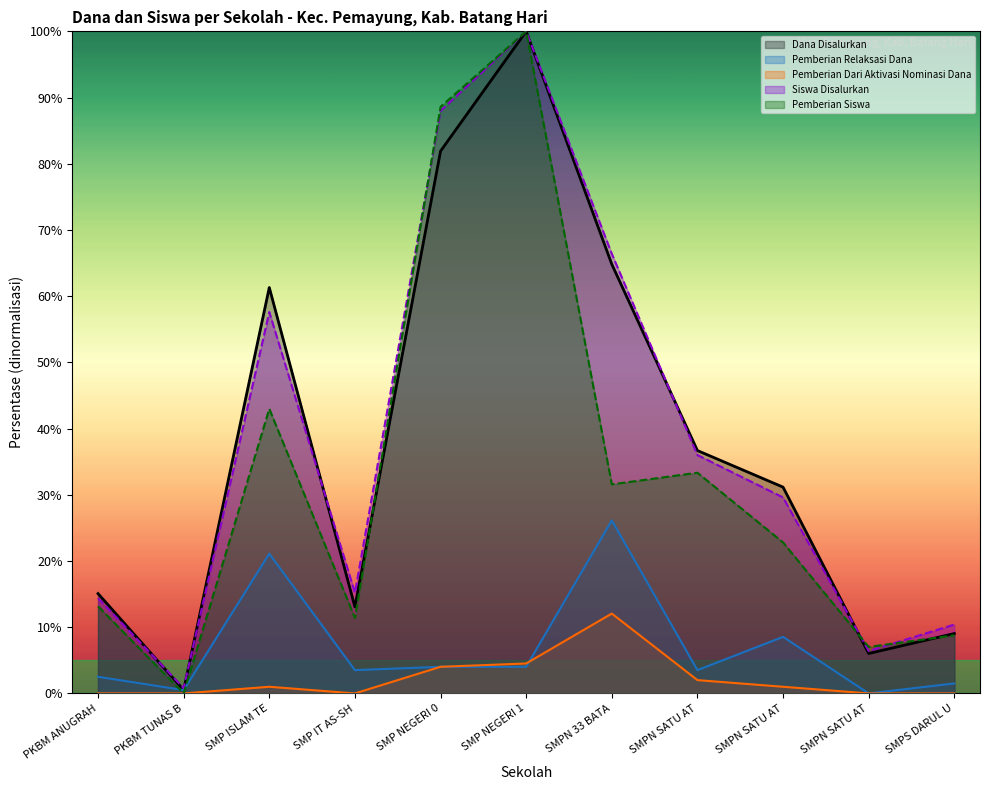

Reading right to left, list all the values displayed in this chart.

Dana Disalurkan: 9.0	6.0	31.2	36.7	64.8	100.0	81.9	13.1	61.3	0.5	15.1
Siswa Disalurkan: 10.4	6.4	29.6	36.0	66.4	100.0	88.0	15.2	57.6	0.8	14.4
Pemberian Relaksasi Dana: 1.5	0.0	8.5	3.5	26.1	4.0	4.0	3.5	21.1	0.5	2.5
Pemberian Siswa: 8.8	7.0	22.8	33.3	31.6	100.0	88.6	11.4	43.0	0.0	13.2
Pemberian Dari Aktivasi Nominasi Dana: 0.0	0.0	1.0	2.0	12.1	4.5	4.0	0.0	1.0	0.0	0.0